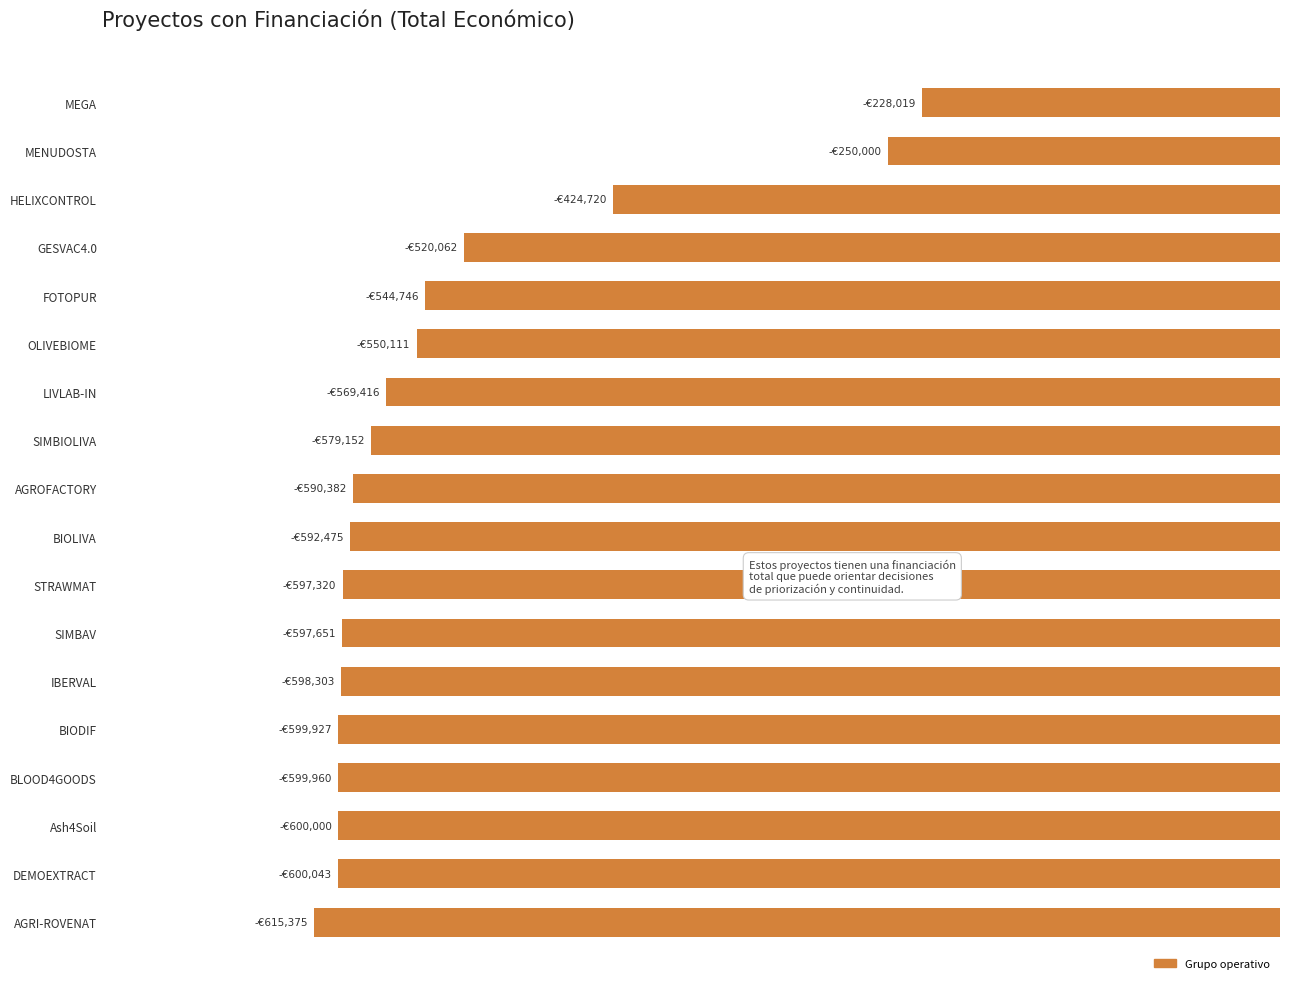

What is the greatest value displayed?

-228019